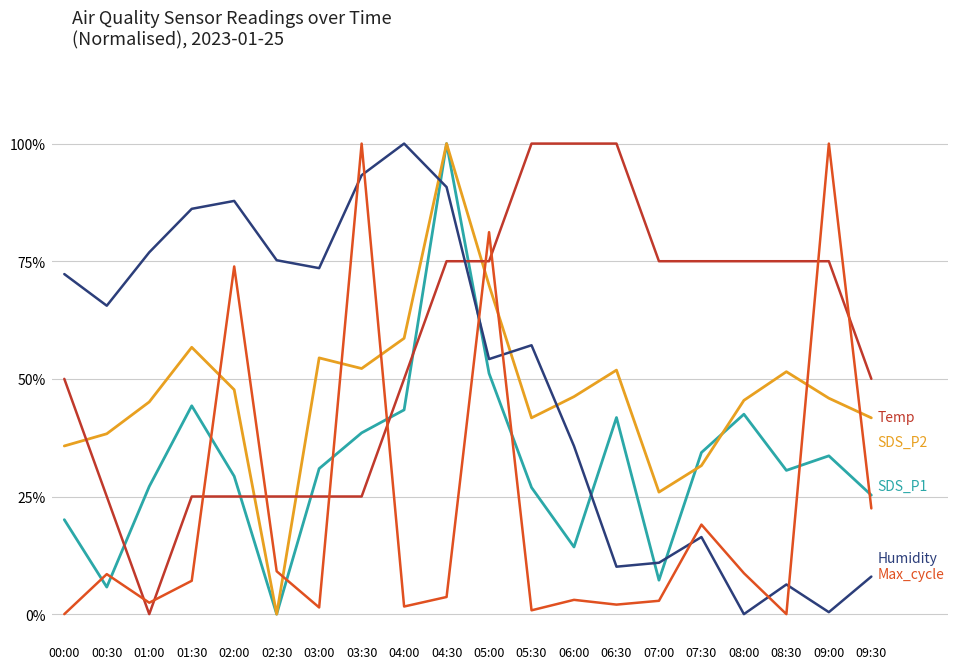

What is the greatest value displayed?

100.0